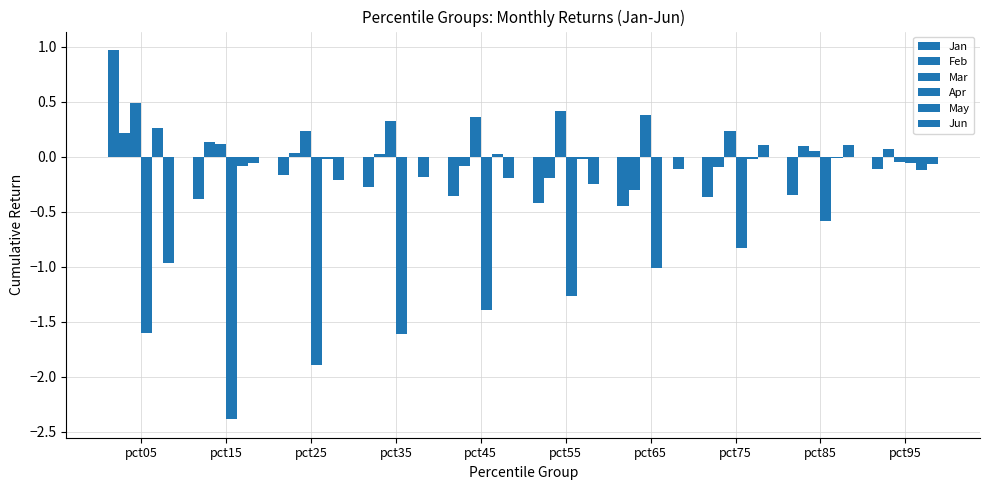

Are the bars grouped side by side (vs. stacked)?

Yes